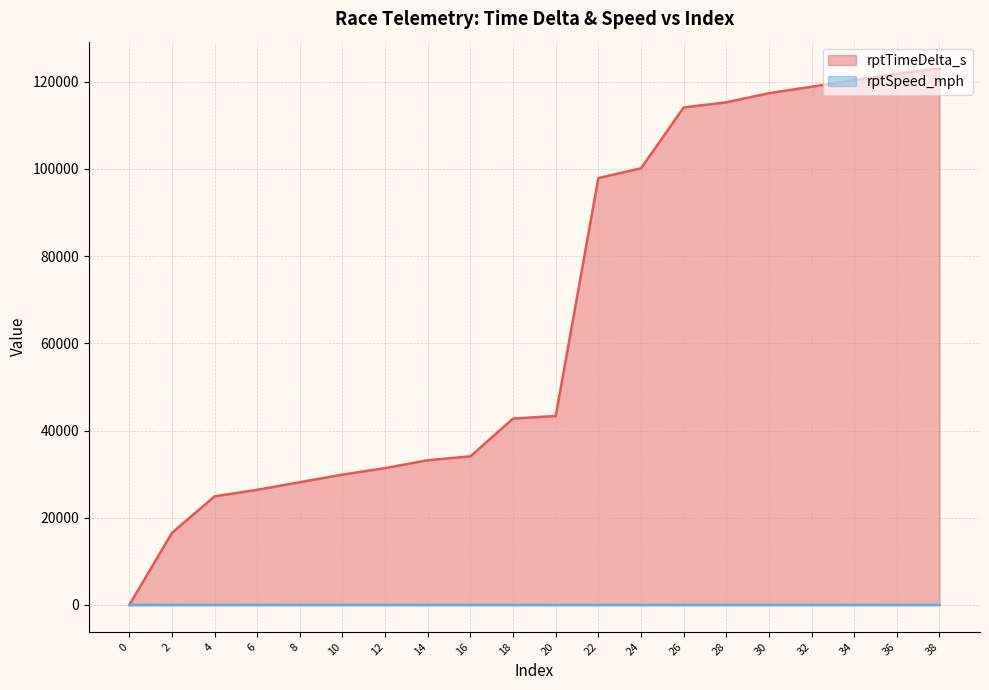

What is the difference between the maximum and minimum values in the rptTimeDelta_s series?

123008.0